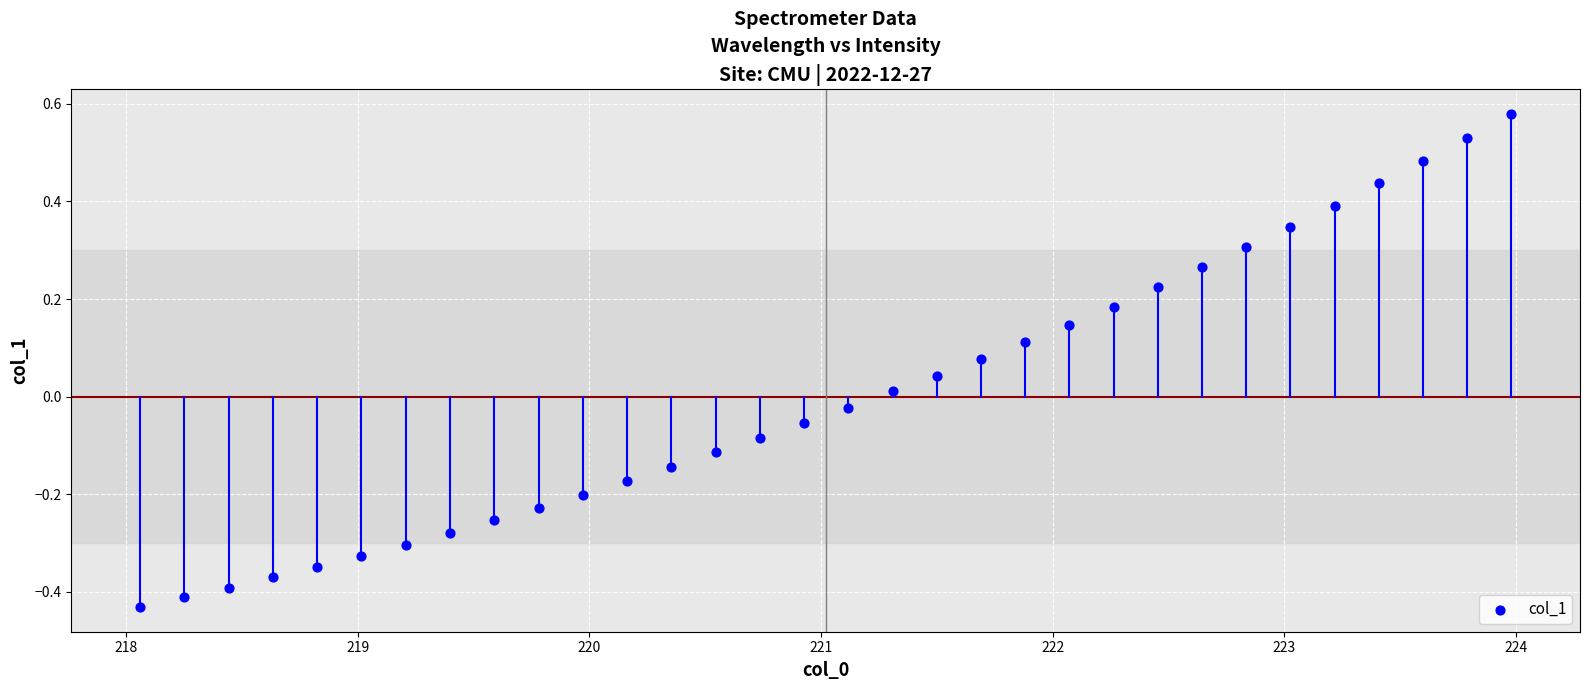

What is the range of Y values (max minus min)?

1.0